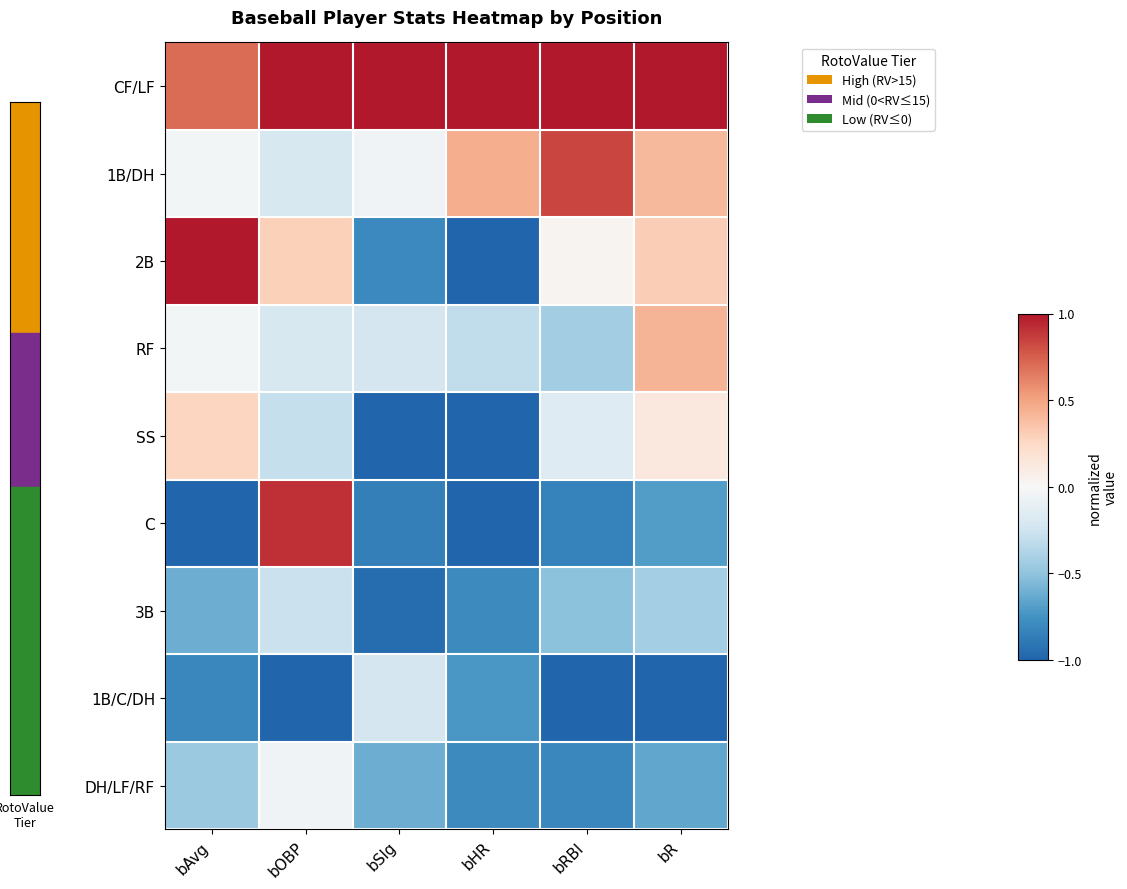

What is the total value across all series at bAvg?

-1.0